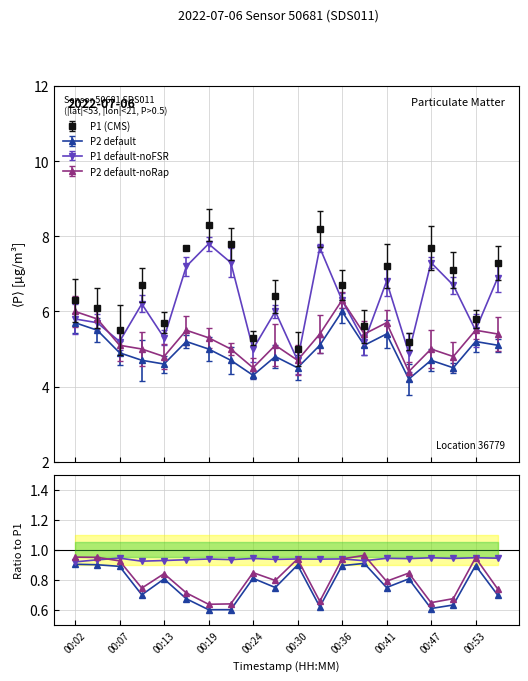

Reading left to right, extract all data points from this chart.

P2/P1: 0.9	0.9	0.9	0.7	0.8	0.7	0.6	0.6	0.8	0.7	0.9	0.6	0.9	0.9	0.8	0.8	0.6	0.6	0.9	0.7
P1_noFSR/P1: 0.9	0.9	0.9	0.9	0.9	0.9	0.9	0.9	0.9	0.9	0.9	0.9	0.9	0.9	0.9	0.9	0.9	0.9	0.9	0.9
P2_noRap/P1: 1.0	1.0	0.9	0.7	0.8	0.7	0.6	0.6	0.8	0.8	0.9	0.7	0.9	1.0	0.8	0.8	0.6	0.7	0.9	0.7